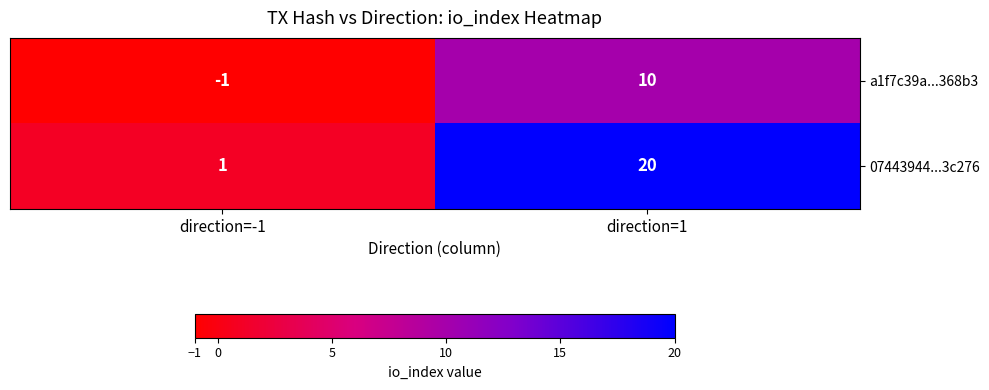

Which series has the widest spread of values?

07443944...3c276